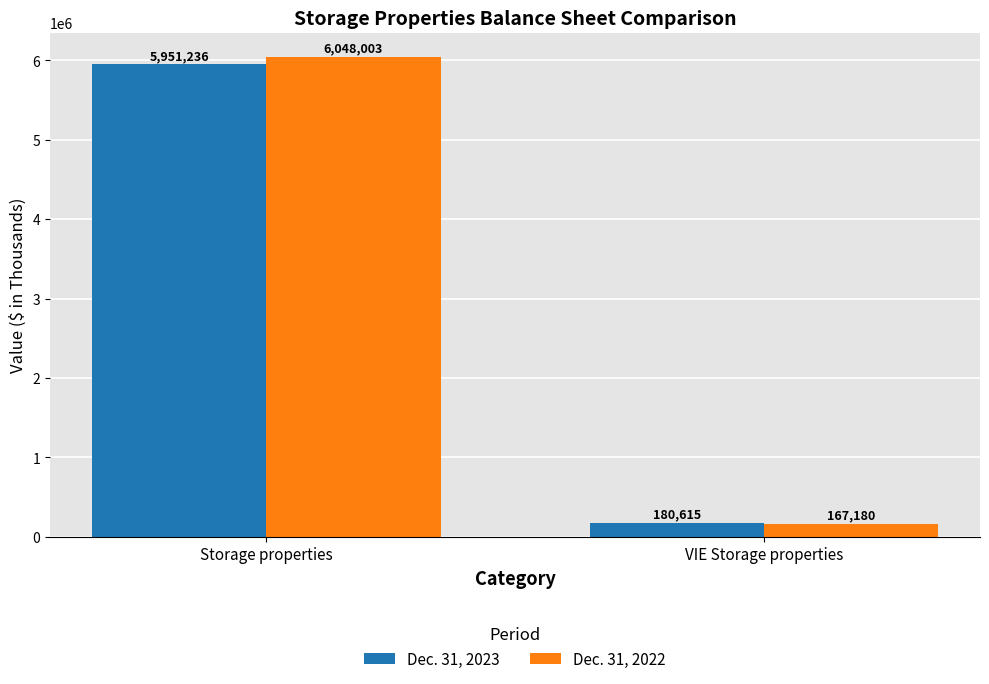

Which series has the largest total across all categories?

Dec. 31, 2022